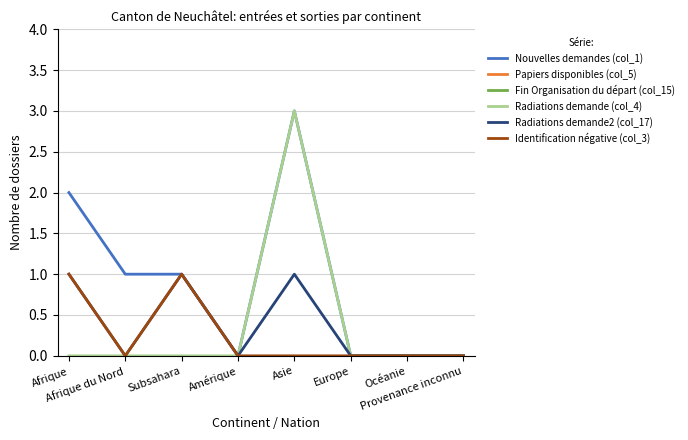

Does the chart have visible grid lines?

Yes